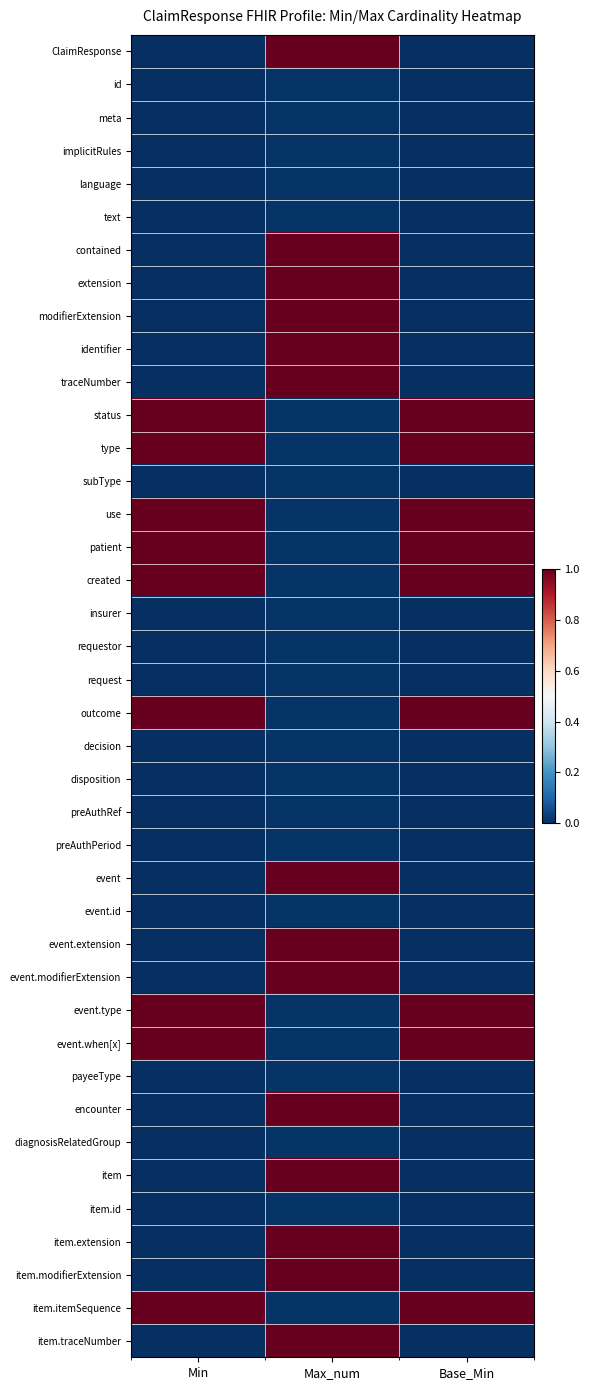

Between Min and Base_Min, which is larger?

Min